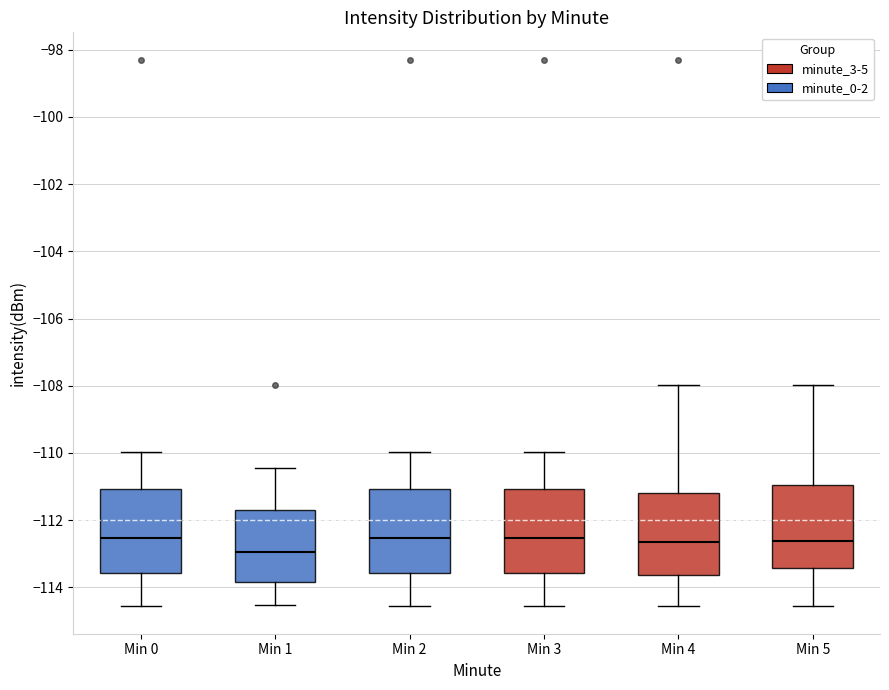

Reading left to right, transcribe this box plot: for each box, give where its median line is, the range the box spans, and where its two whiskers end, as read against the y-axis. The values are not printed on the chart, so give them approximately, as read against the axis.

Min 0: median -112.6, box -113.6 to -111.0, whiskers -114.6 to -110.0
Min 1: median -113.0, box -113.8 to -111.6, whiskers -114.6 to -110.4
Min 2: median -112.6, box -113.6 to -111.0, whiskers -114.6 to -110.0
Min 3: median -112.6, box -113.6 to -111.0, whiskers -114.6 to -110.0
Min 4: median -112.6, box -113.6 to -111.2, whiskers -114.6 to -108.0
Min 5: median -112.6, box -113.4 to -111.0, whiskers -114.6 to -108.0